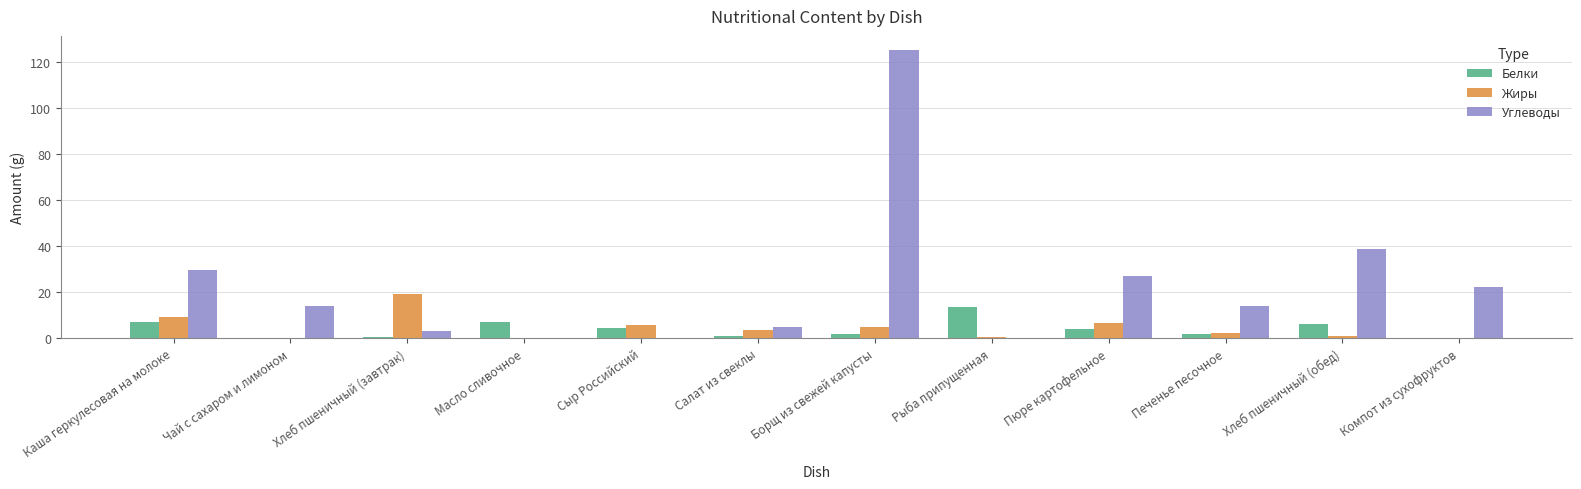

At which label is Углеводы closest to 62?

Хлеб пшеничный (обед)